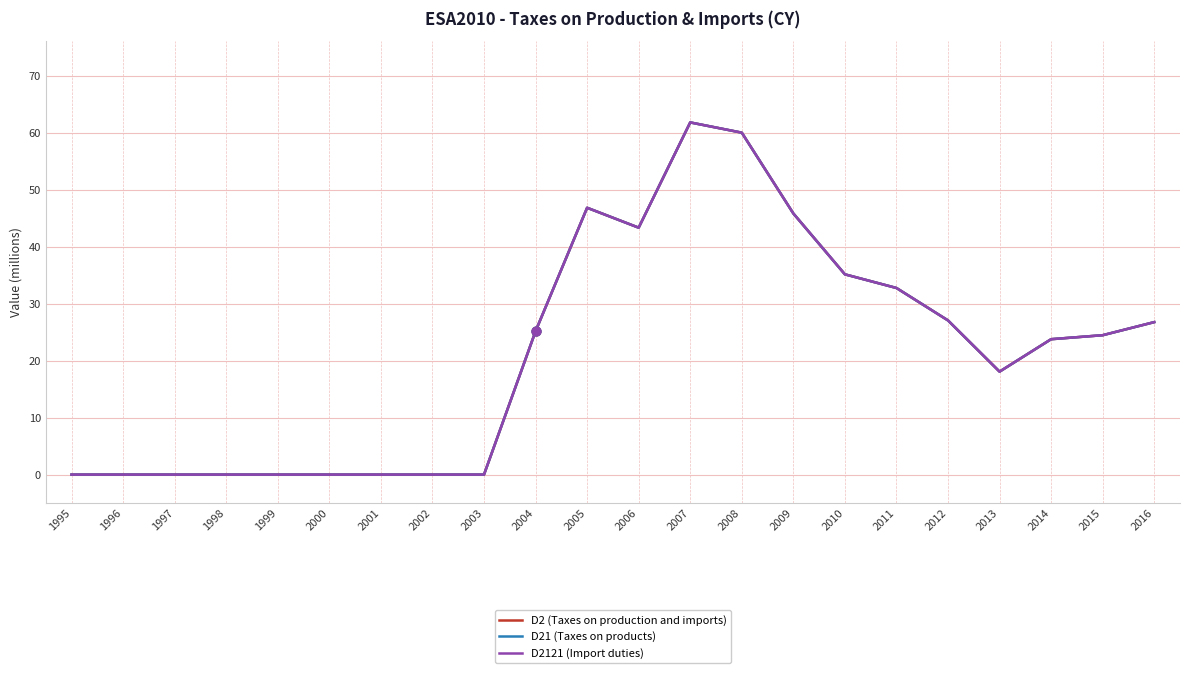

At which category is the sum across all series the highest?

2007